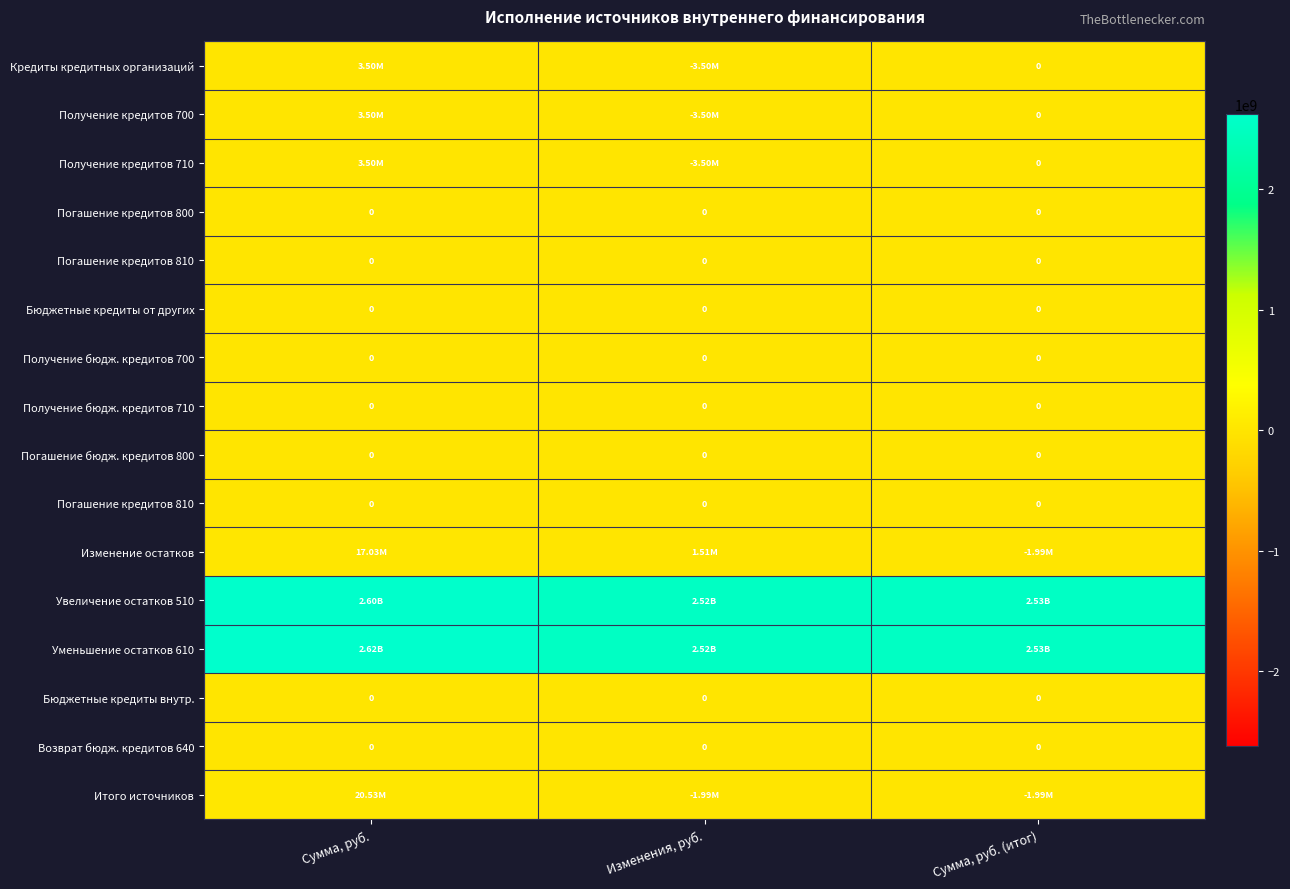

What is the difference between the highest and lowest values at Сумма, руб.?

2620953404.2